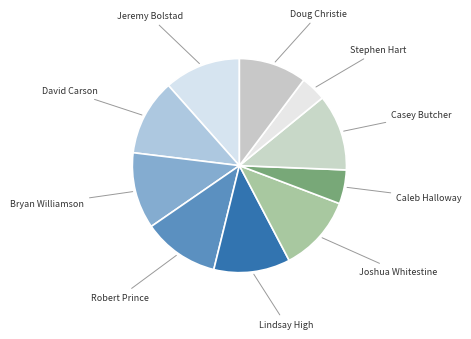

Count the number of slices in the pie.

10